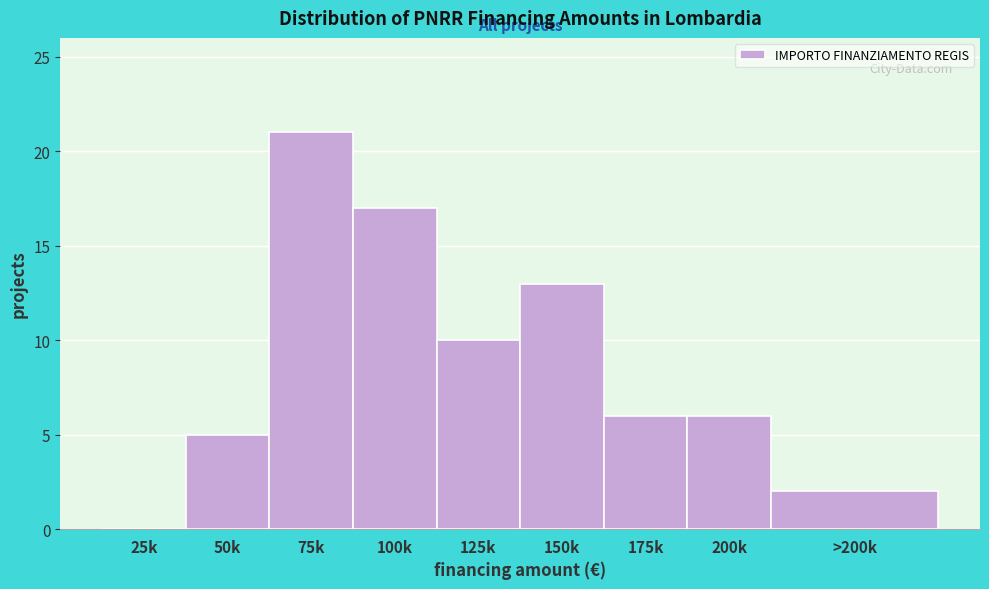

Reading left to right, extract all data points from this chart.

25k=0	50k=5	75k=21	100k=17	125k=10	150k=13	175k=6	200k=6	>200k=2